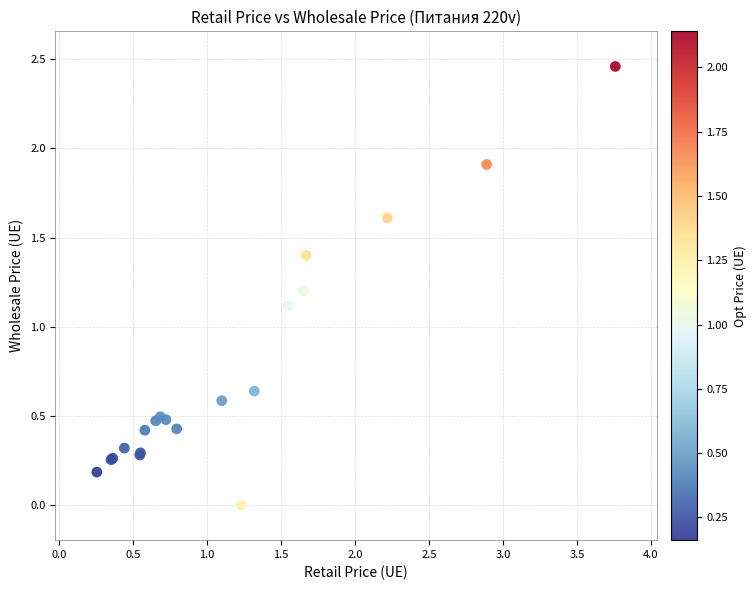

What Y value in the scatter plot is closest to 1?

1.1